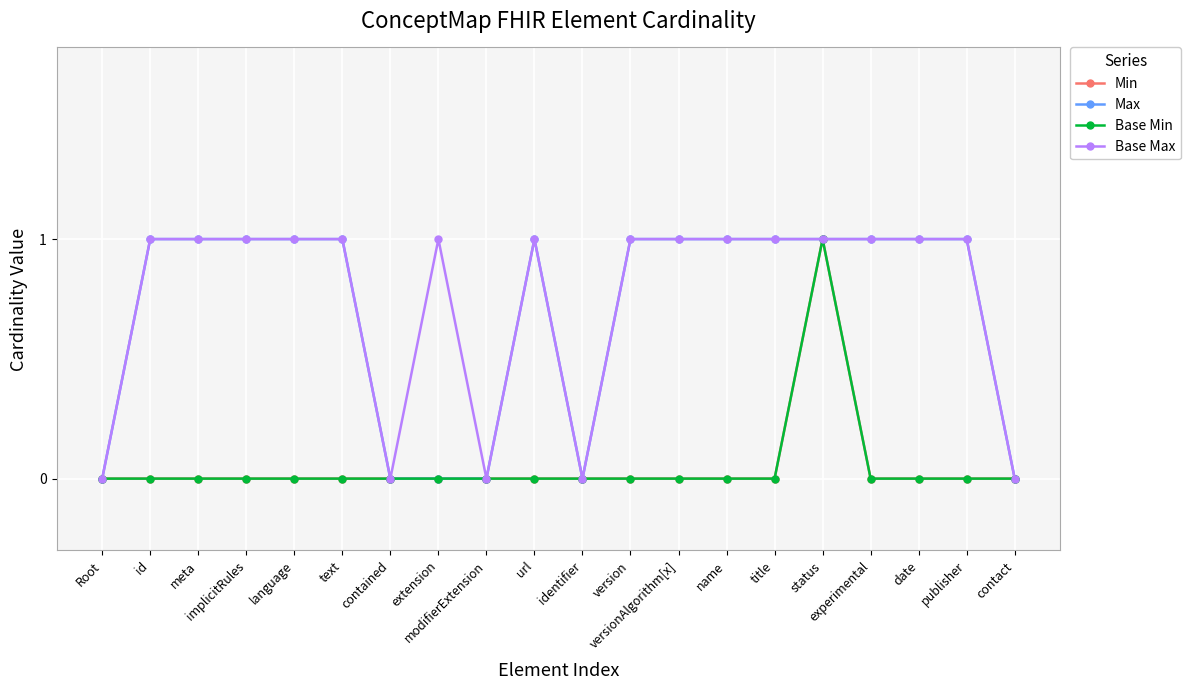

Does the chart display data point markers on the line(s)?

Yes